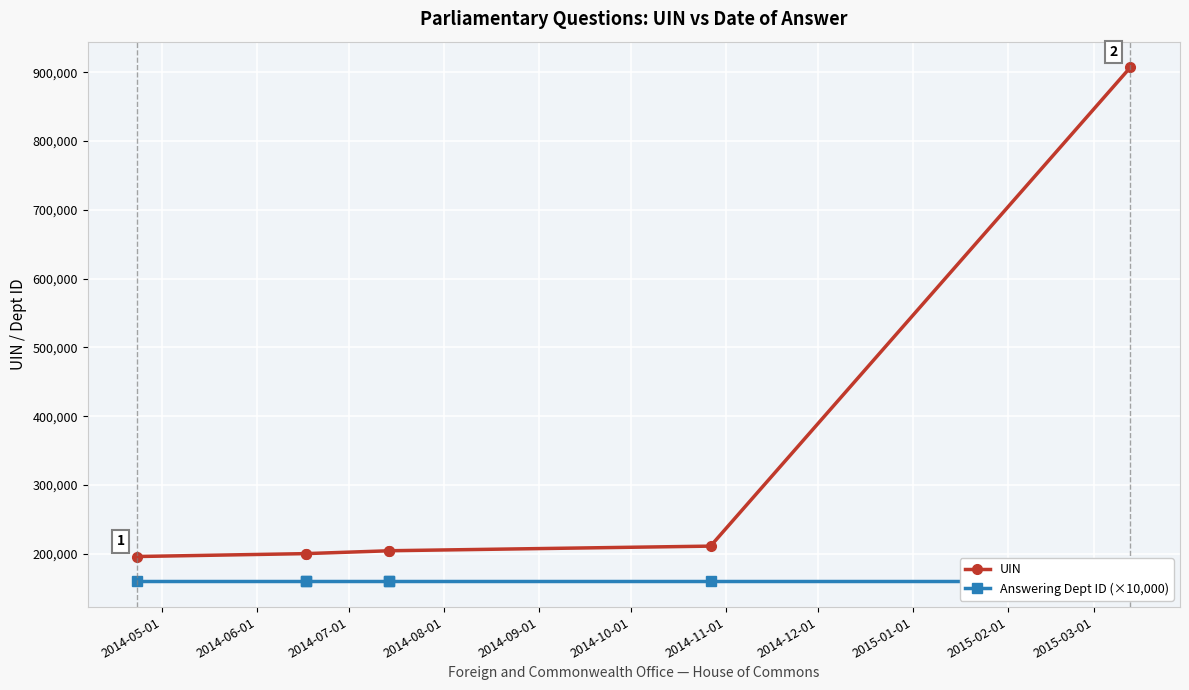

How many lines are shown in the chart?

2